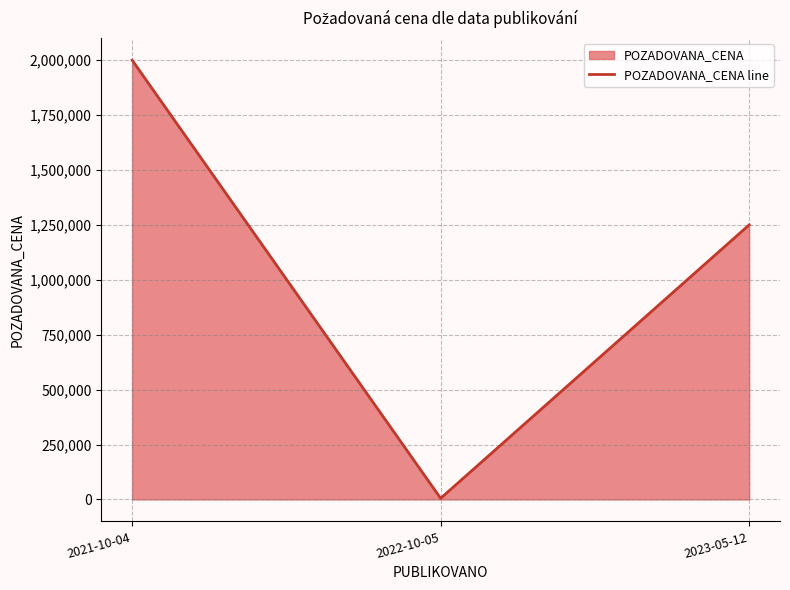

Reading left to right, what are all the values shown in this chart?

2000000	5210	1250000